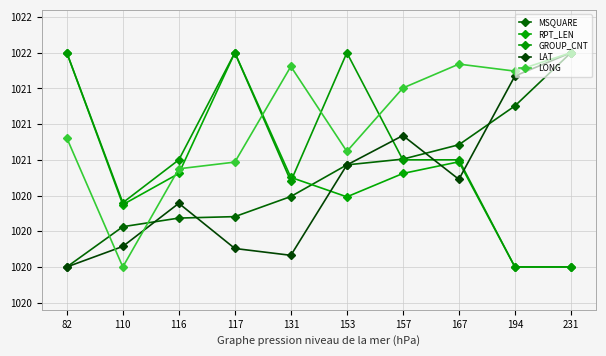

Is this an area chart (filled region under the line)?

No